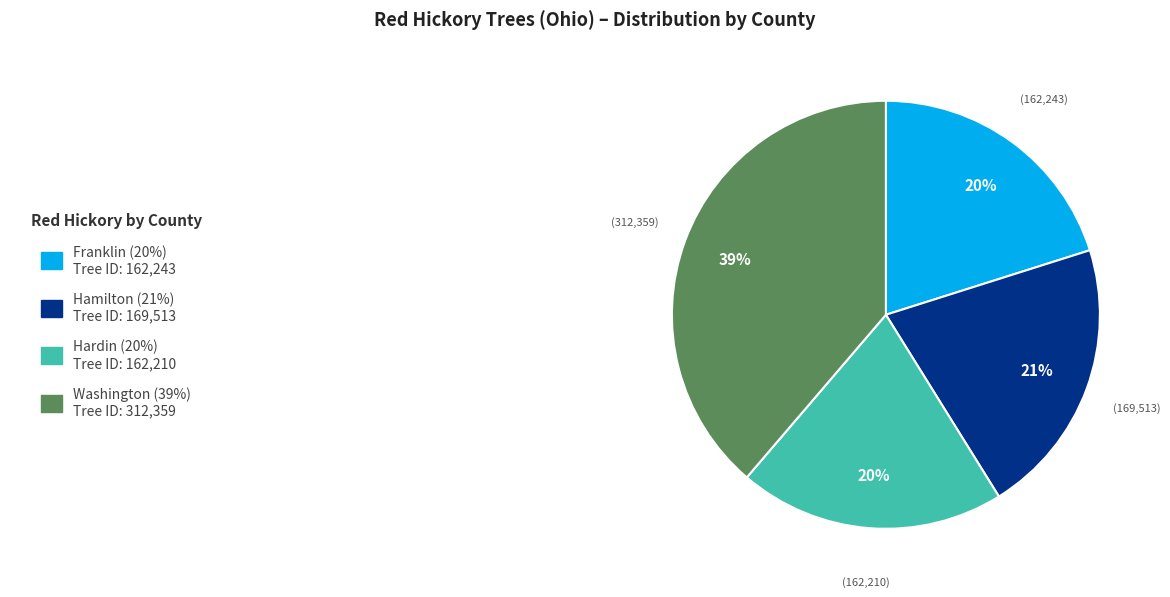

To the nearest percent, what is the average slice percentage?

25%